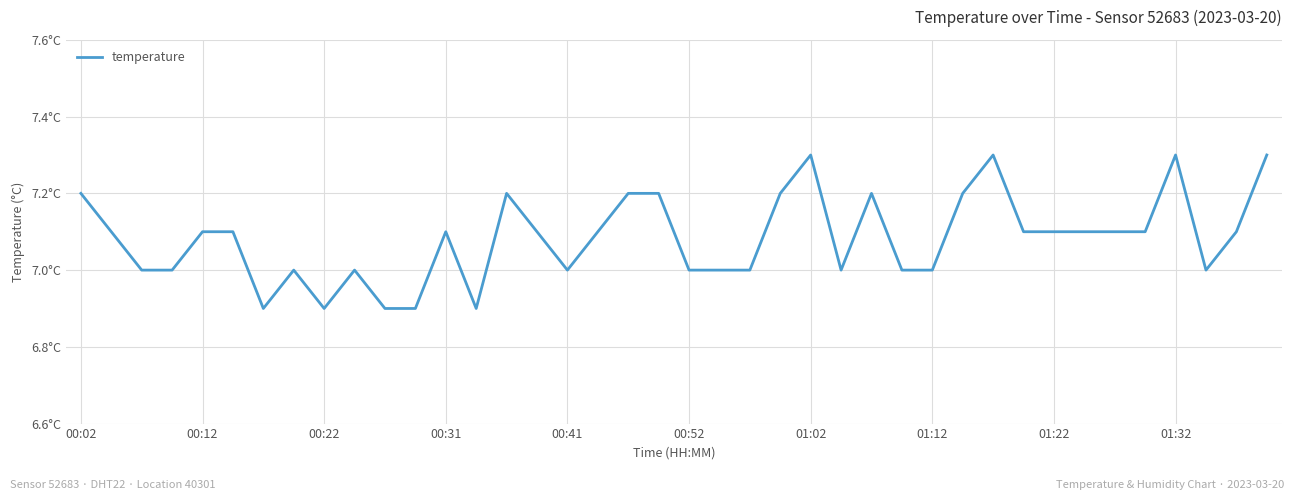

Is this an area chart (filled region under the line)?

No